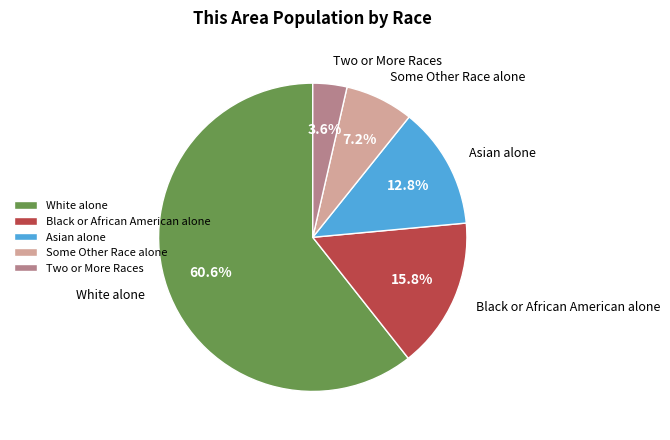

True or false: Black or African American alone accounts for 16% of the total.

True